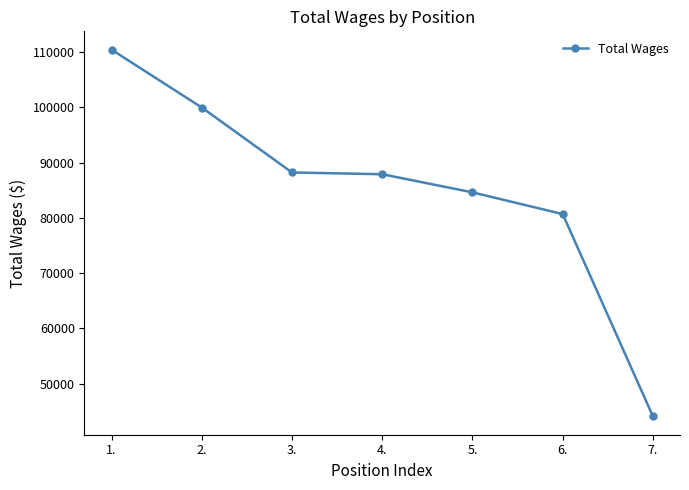

True or false: there are more than 1 points higher than both neighbors.

False